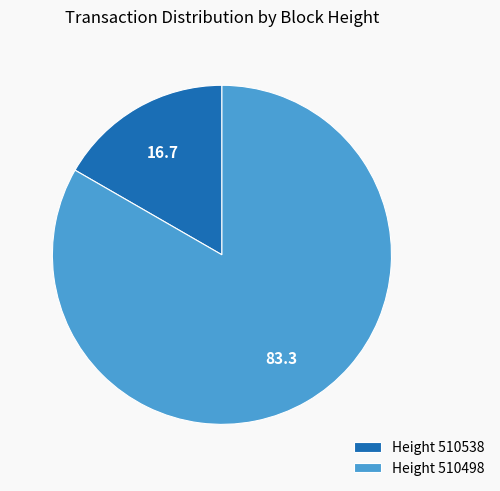

Rank the categories by value from lowest to highest.

Height 510538, Height 510498